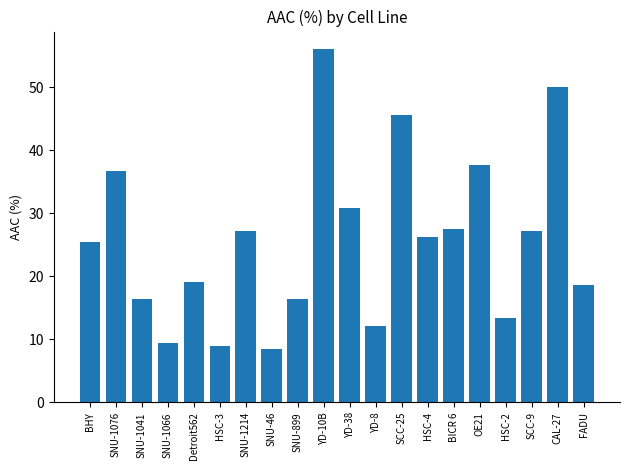

At which category does the chart reach its minimum across all series?

SNU-46